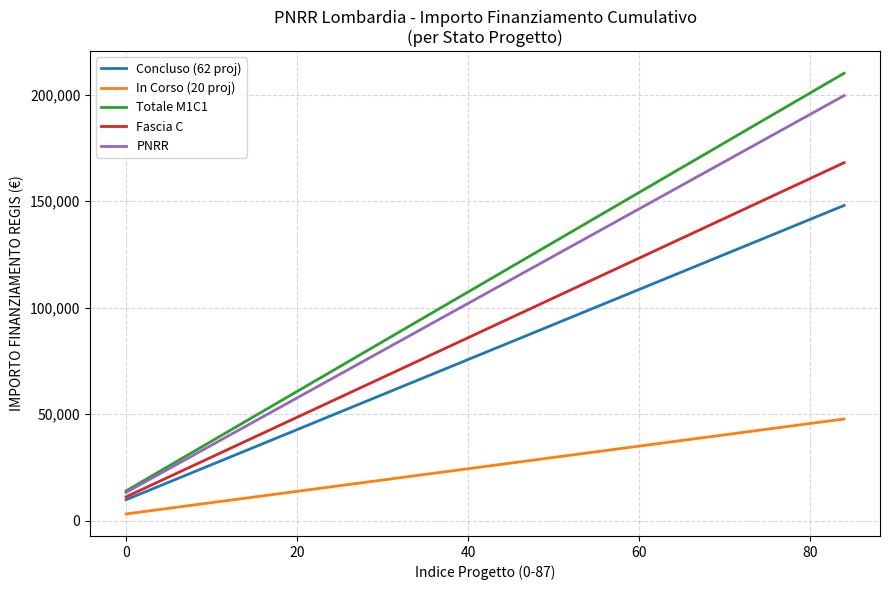

What is the maximum value shown in the chart?

210000